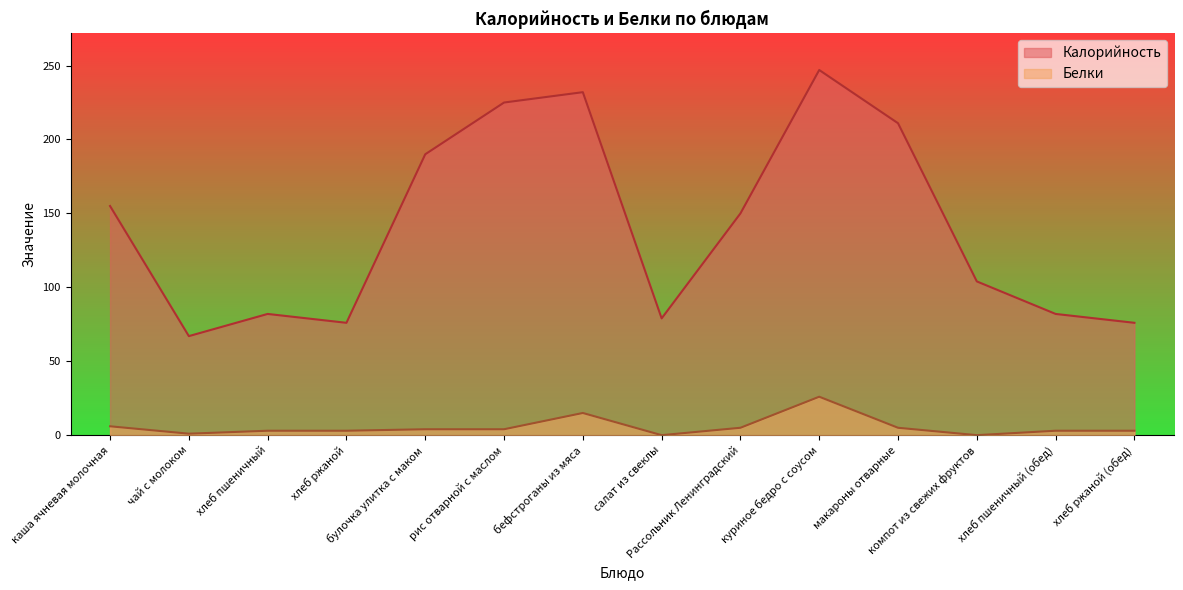

At which category does Белки reach its first local valley?

чай с молоком